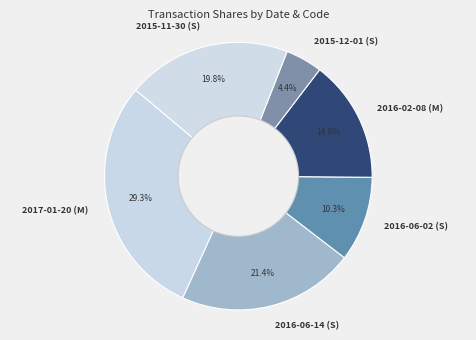

Does any single category account for the majority?

No